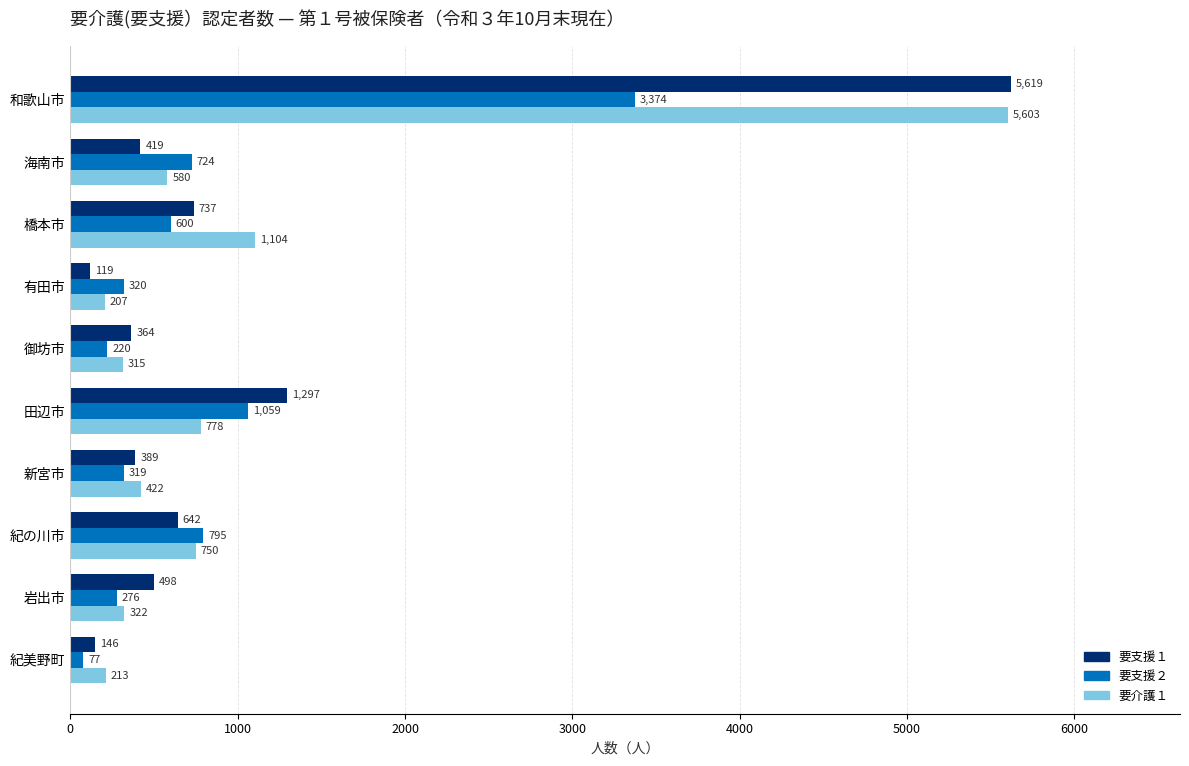

List the labels in order of 要支援２ value, largest first.

和歌山市, 田辺市, 紀の川市, 海南市, 橋本市, 有田市, 新宮市, 岩出市, 御坊市, 紀美野町